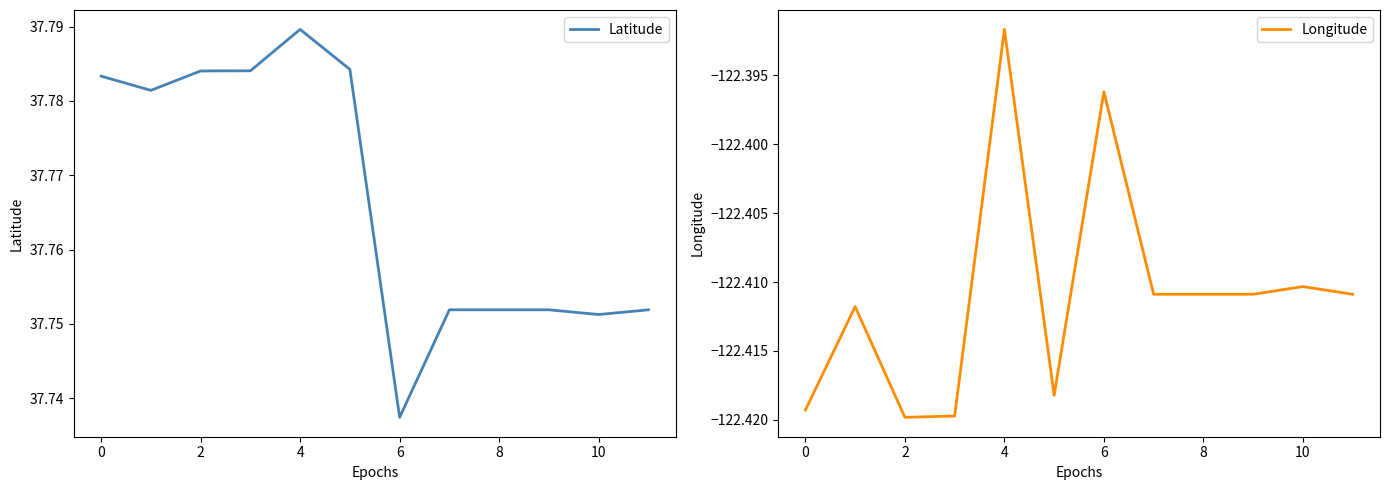

Between 6 and 7, which series saw the biggest shift?

Longitude